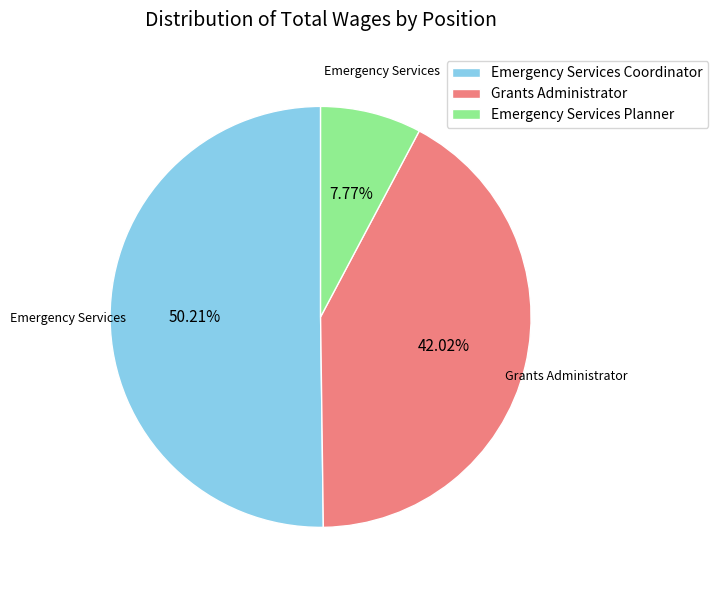

Which slice is the largest?

Emergency Services Coordinator